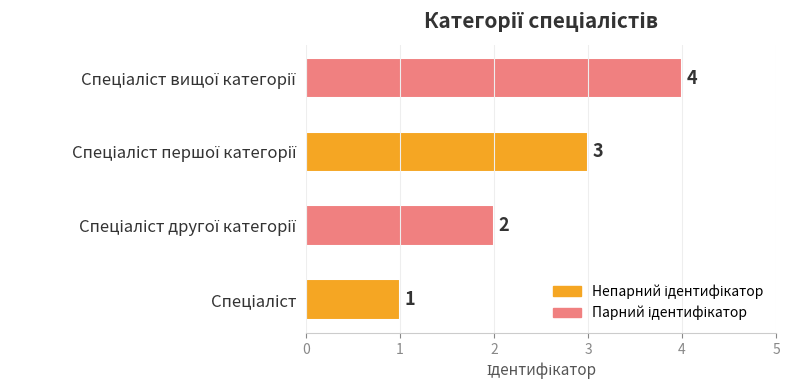

What is the greatest value displayed?

4